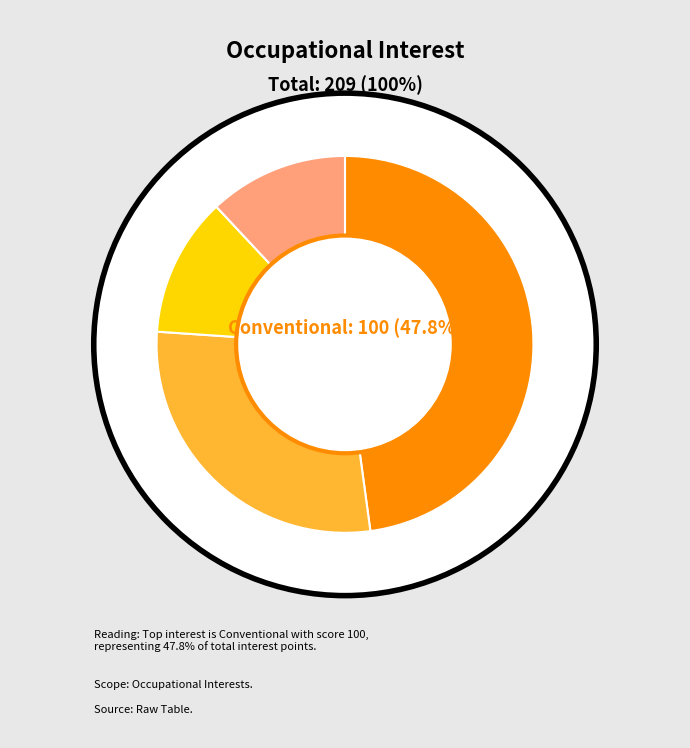

Count the number of slices in the pie.

6